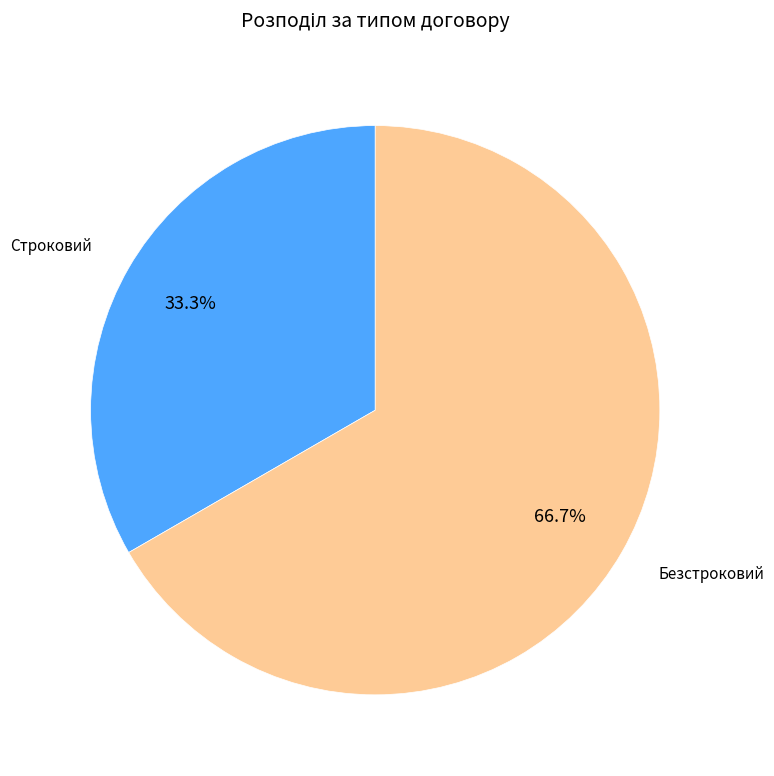

Which has a higher value, Безстроковий or Строковий?

Безстроковий